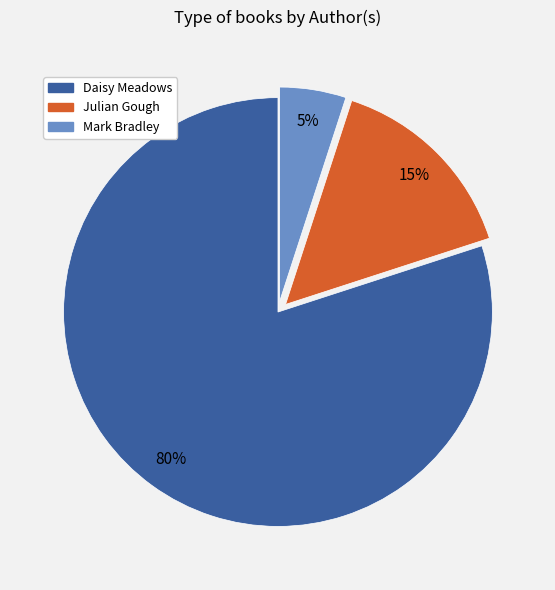

Rank the categories by value from highest to lowest.

Daisy Meadows, Julian Gough, Mark Bradley